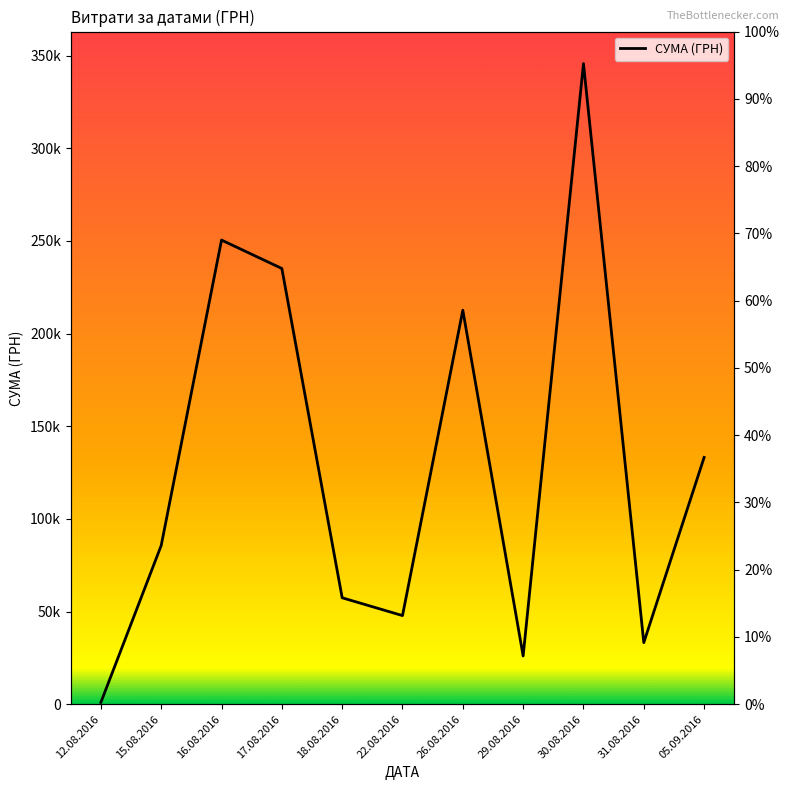

List the labels in order of value, smallest first.

12.08.2016, 29.08.2016, 31.08.2016, 22.08.2016, 18.08.2016, 15.08.2016, 05.09.2016, 26.08.2016, 17.08.2016, 16.08.2016, 30.08.2016